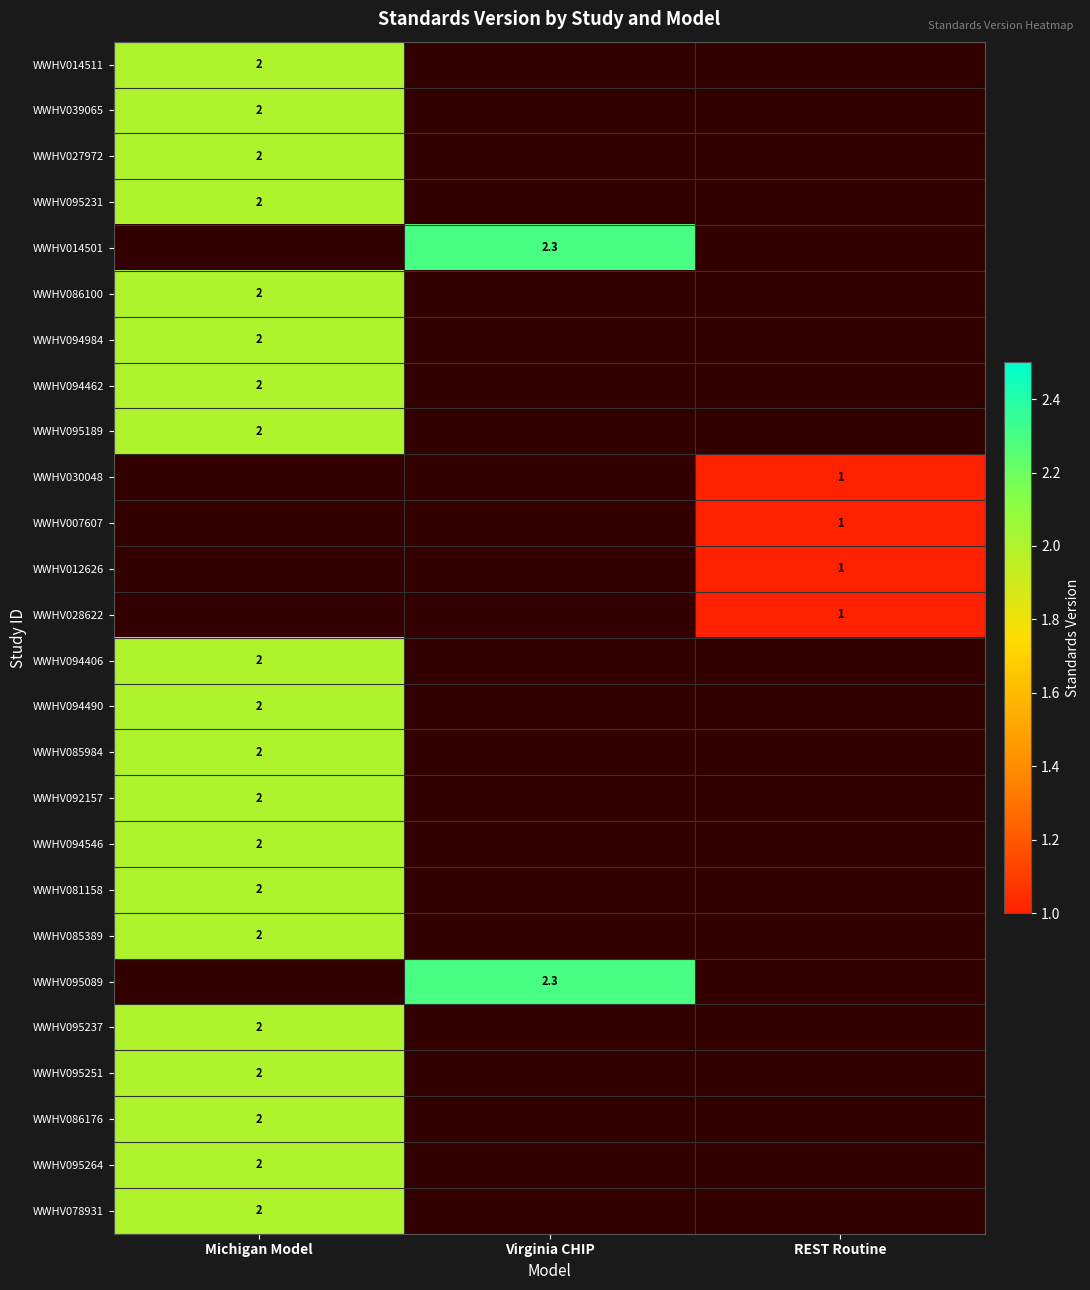

The value of WWHV094490 at Michigan Model is 3.2. True or false?

False